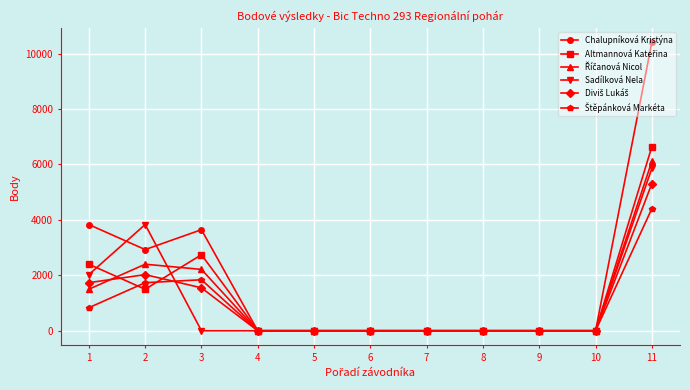

The value of Sadílková Nela at 7 is 0. True or false?

True